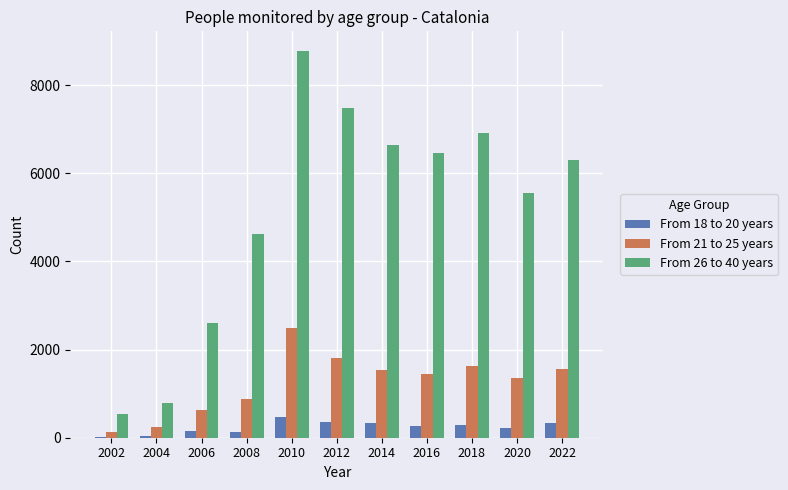

At which category does the chart reach its peak across all series?

2010